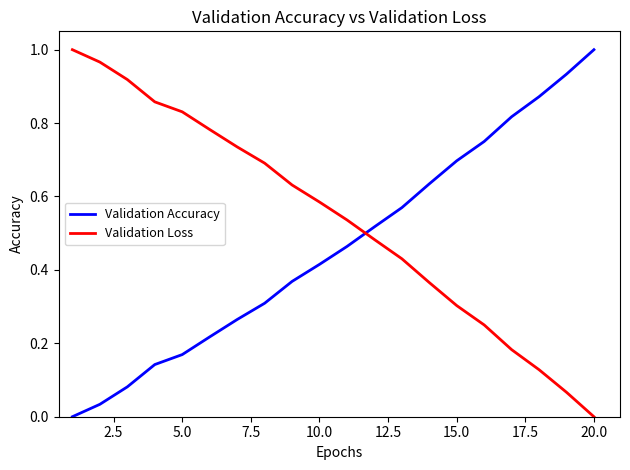

Rank the series by their average value, from lowest to highest.

Validation Accuracy, Validation Loss